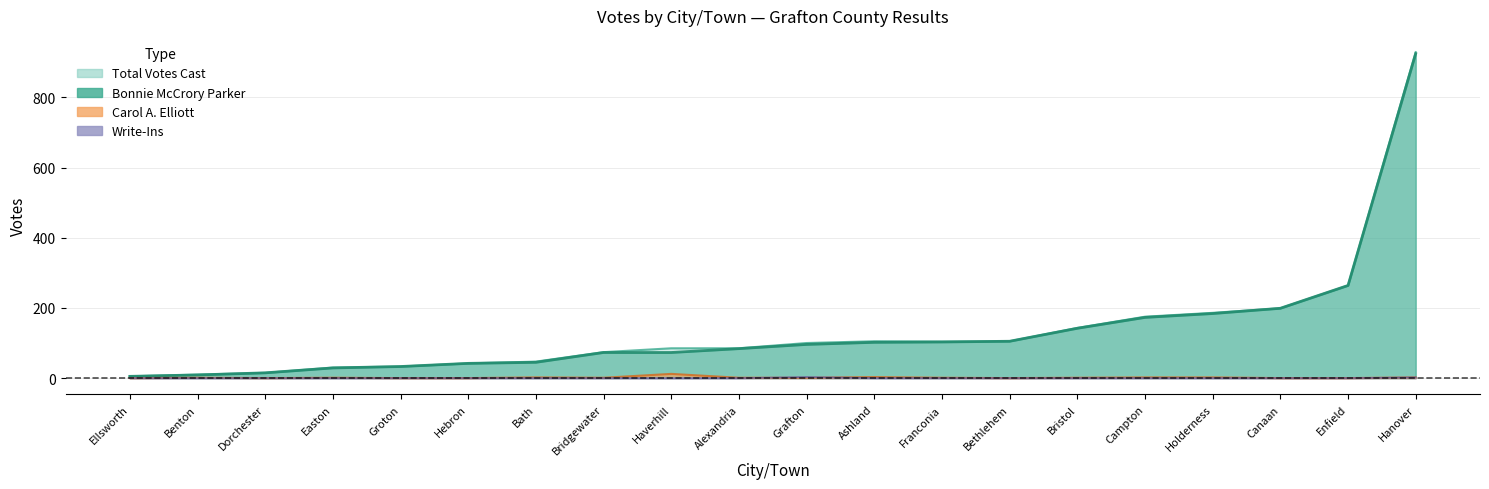

Reading left to right, what are all the values shown in this chart?

Bonnie McCrory Parker: Alexandria=84	Ashland=102	Bath=45	Benton=9	Bethlehem=105	Bridgewater=73	Bristol=142	Campton=173	Canaan=199	Dorchester=15	Easton=29	Ellsworth=5	Enfield=264	Franconia=103	Grafton=96	Groton=33	Hanover=925	Haverhill=73	Hebron=42	Holderness=184
Carol A. Elliott: Alexandria=1	Ashland=3	Bath=2	Benton=1	Bethlehem=0	Bridgewater=1	Bristol=1	Campton=2	Canaan=0	Dorchester=0	Easton=1	Ellsworth=0	Enfield=0	Franconia=1	Grafton=1	Groton=0	Hanover=2	Haverhill=12	Hebron=0	Holderness=2
Write-Ins: Alexandria=0	Ashland=0	Bath=0	Benton=0	Bethlehem=0	Bridgewater=0	Bristol=0	Campton=0	Canaan=0	Dorchester=0	Easton=0	Ellsworth=0	Enfield=0	Franconia=0	Grafton=3	Groton=0	Hanover=2	Haverhill=0	Hebron=0	Holderness=0
Total Votes Cast: Alexandria=85	Ashland=105	Bath=47	Benton=10	Bethlehem=105	Bridgewater=74	Bristol=143	Campton=175	Canaan=199	Dorchester=15	Easton=30	Ellsworth=5	Enfield=264	Franconia=104	Grafton=100	Groton=33	Hanover=929	Haverhill=85	Hebron=42	Holderness=186